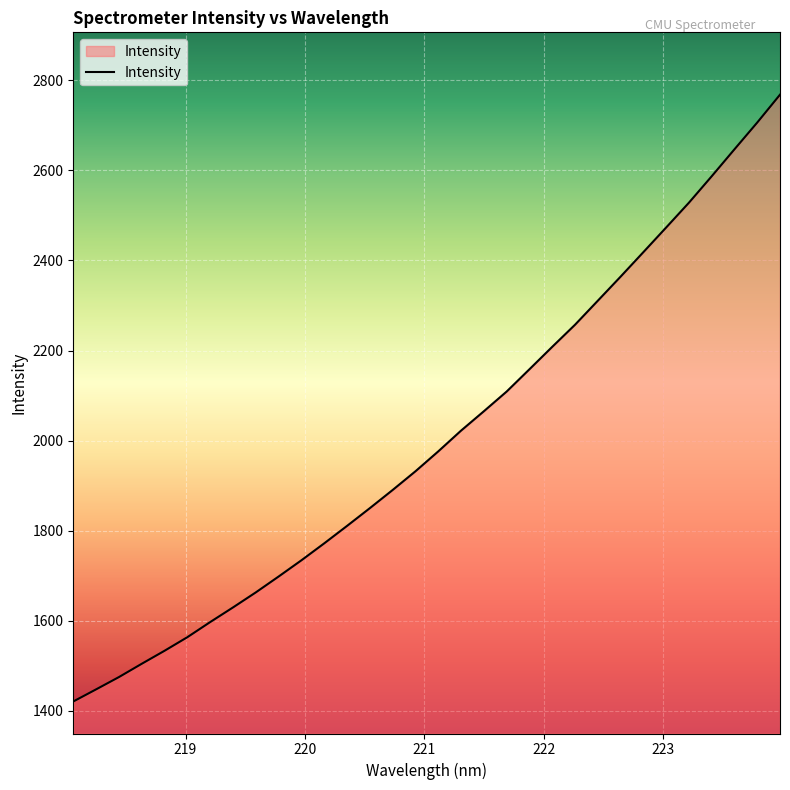

What is the maximum value shown in the chart?

2768.1